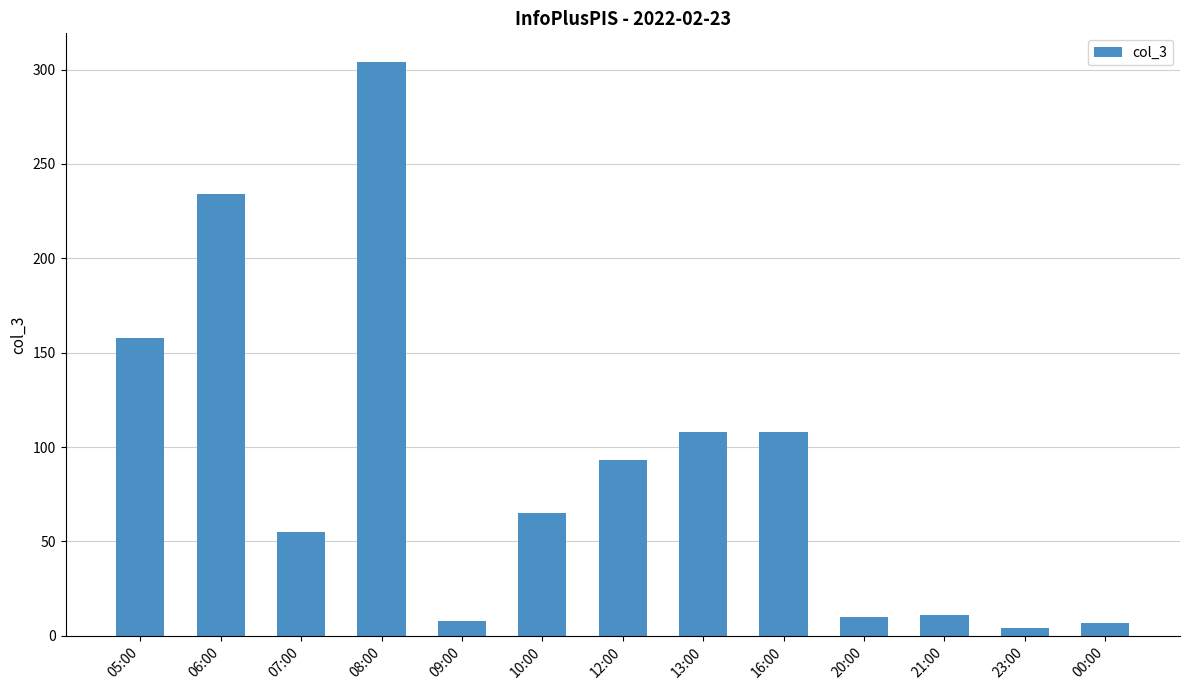

The chart shows a value of 93 at 12:00. True or false?

True